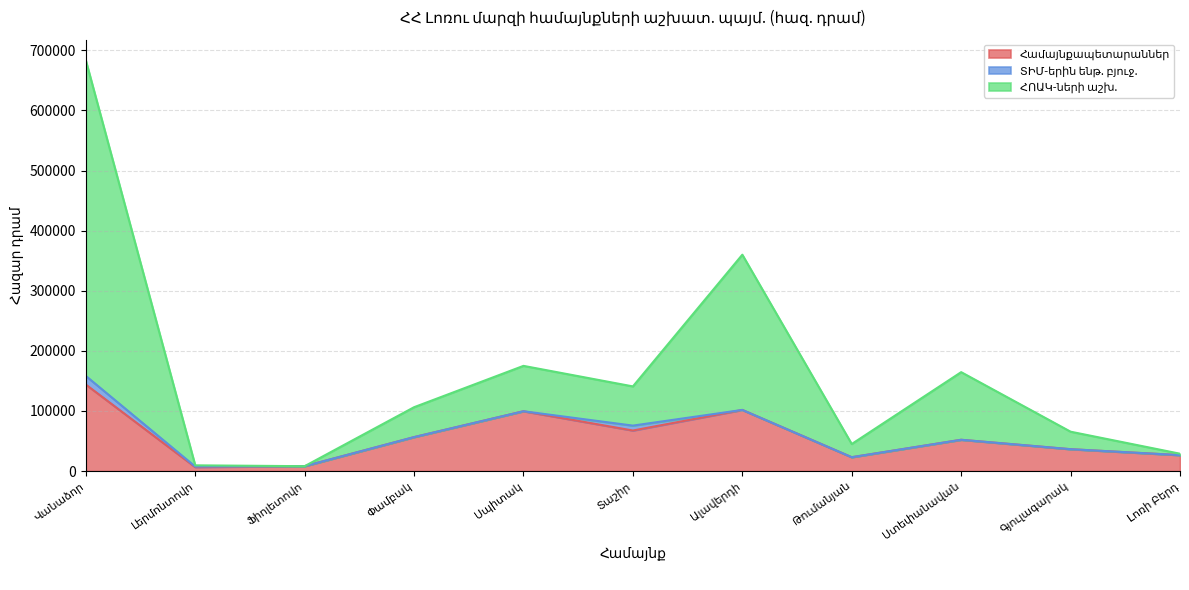

At which category is the sum across all series the highest?

Վանաձոր